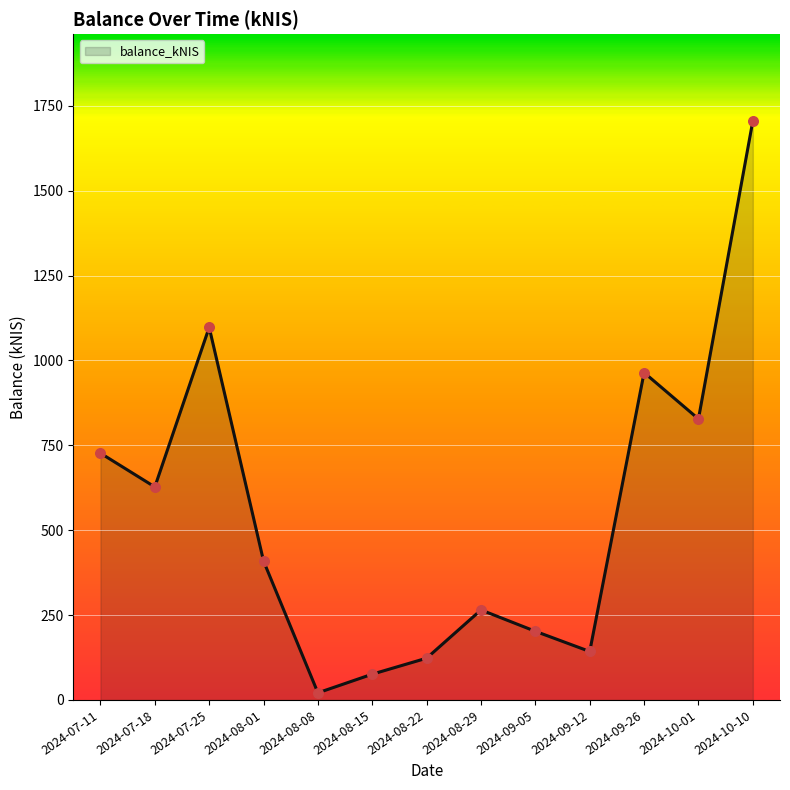

Approximately how many times larger is the value at 2024-09-05 compared to 2024-10-01?

0.2